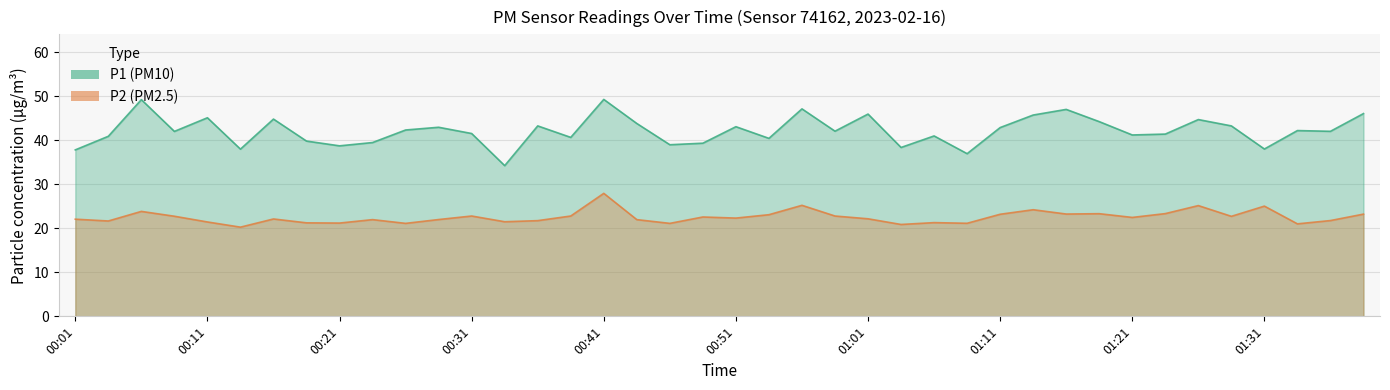

At 01:06, list the series in order from largest to smallest.

P1, P2